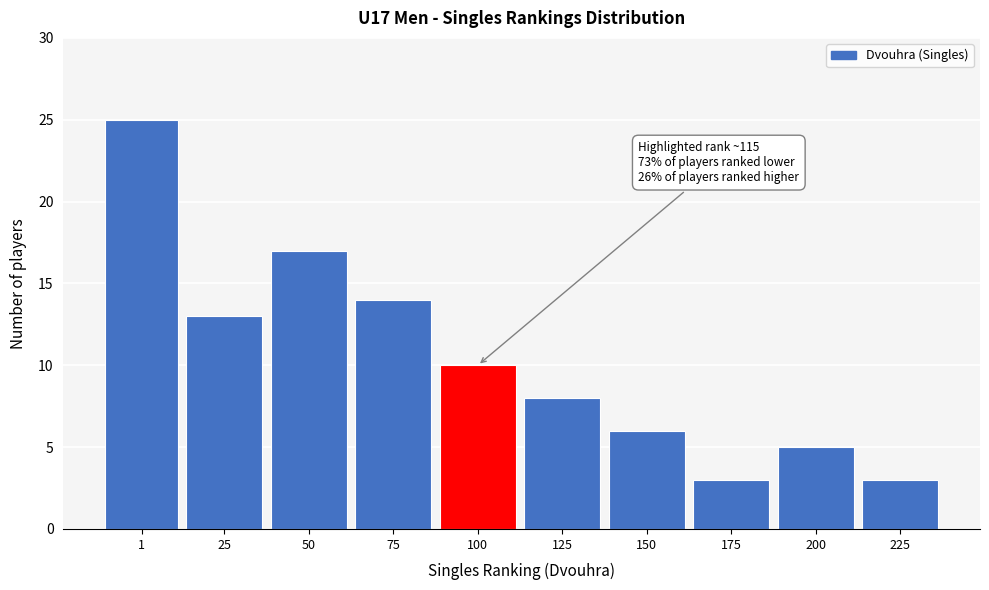

Reading left to right, transcribe all the data shown in this chart.

25	13	17	14	10	8	6	3	5	3